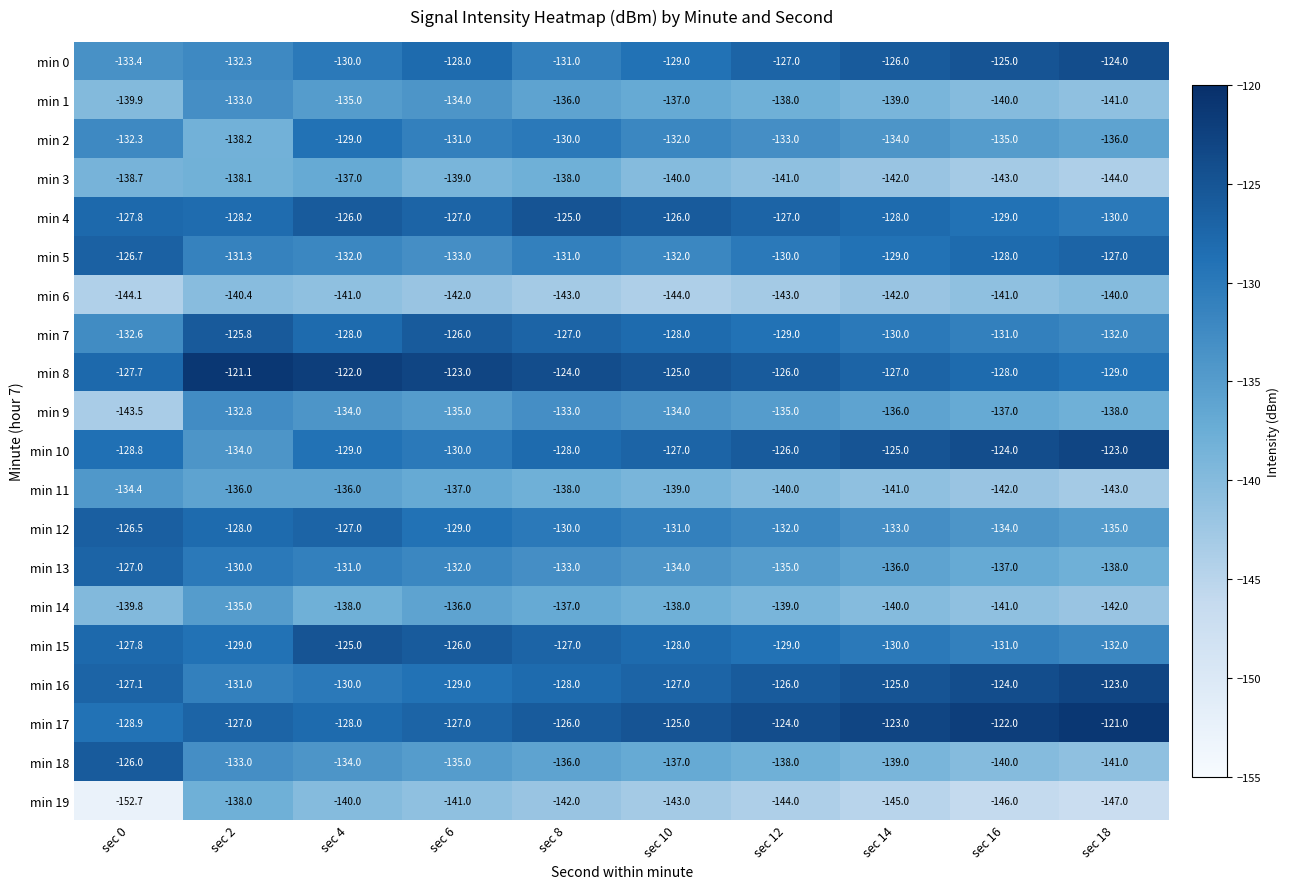

Read the min 9 value at sec 8.

-133.0